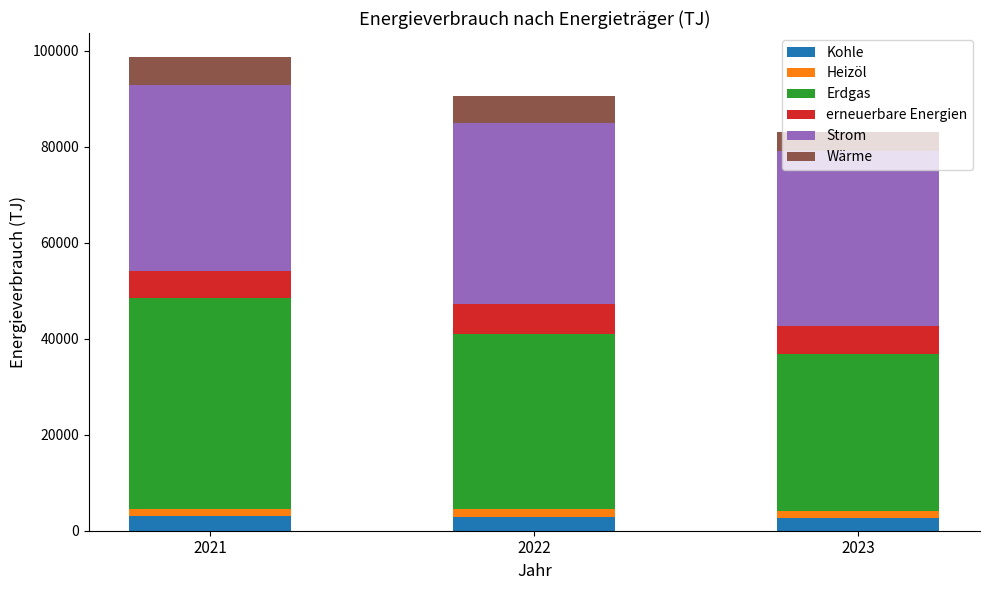

What is the sum of all Kohle values?

8763